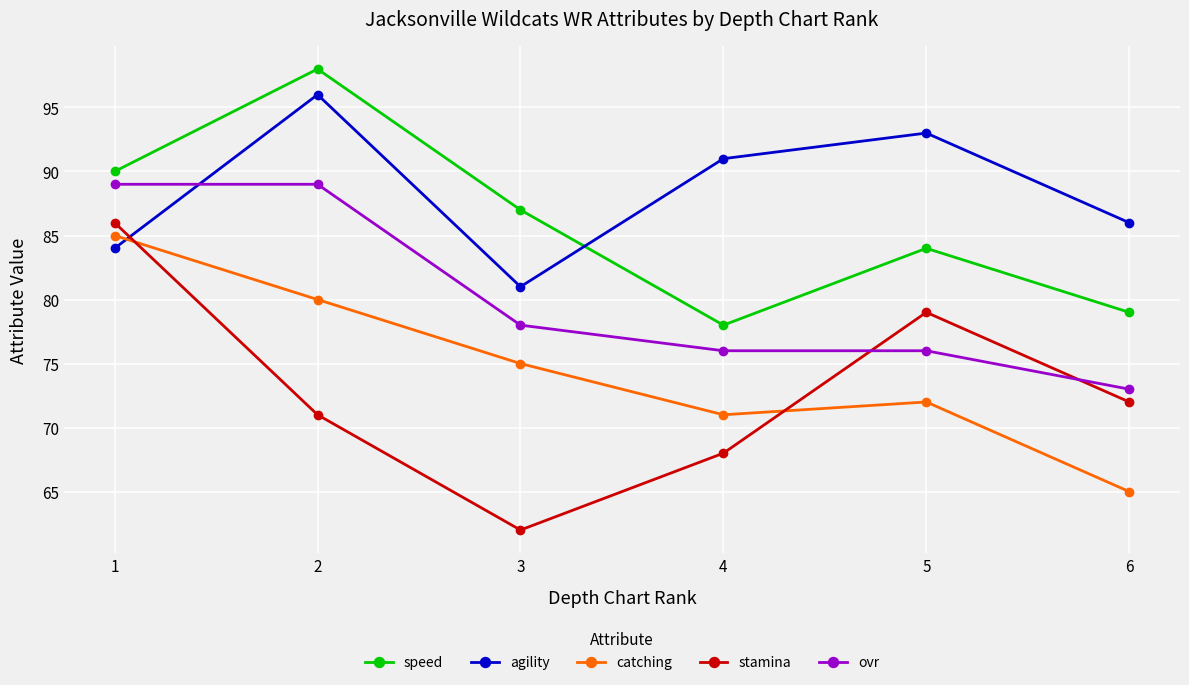

At which category does stamina reach its first local valley?

3